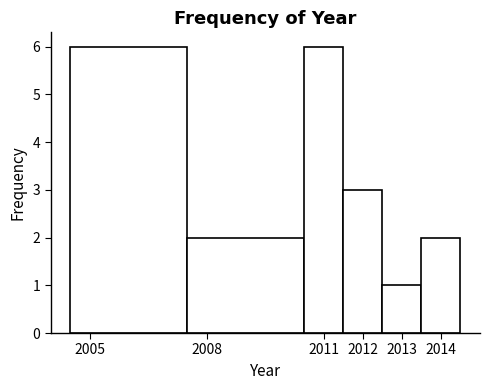

Reading left to right, transcribe this chart: for each bar, give the range it covers on the x-axis and its height. The values are not printed on the chart, so give them approximately, as read against the axis.

2004.5 to 2007.5: 6
2007.5 to 2010.5: 2
2010.5 to 2011.5: 6
2011.5 to 2012.5: 3
2012.5 to 2013.5: 1
2013.5 to 2014.5: 2